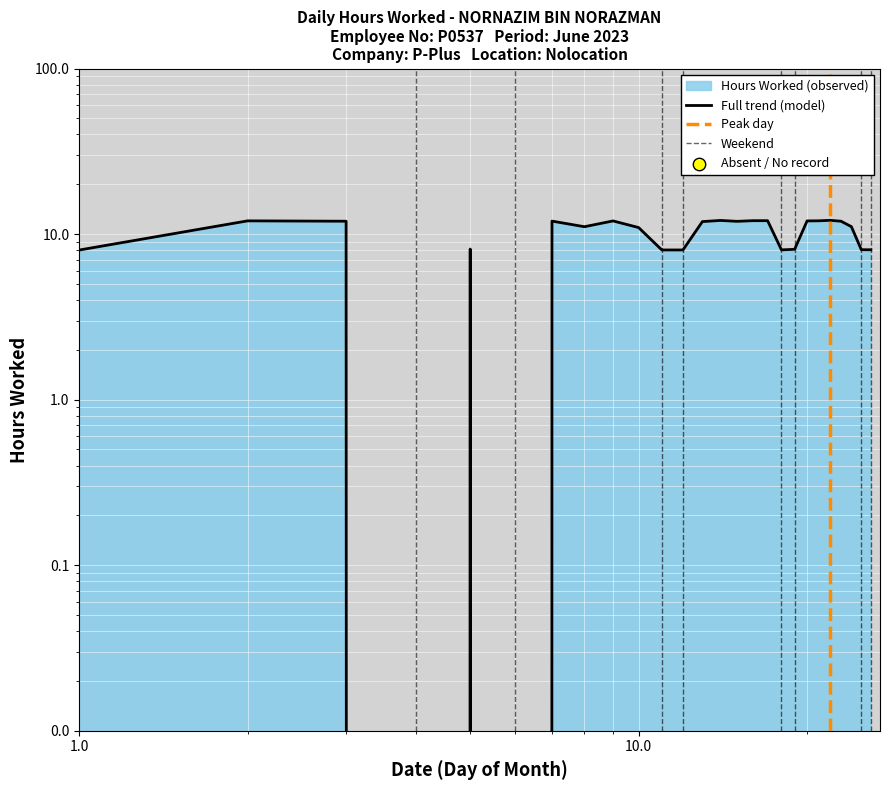

What is the change in value from 20 to 25?

-4.0